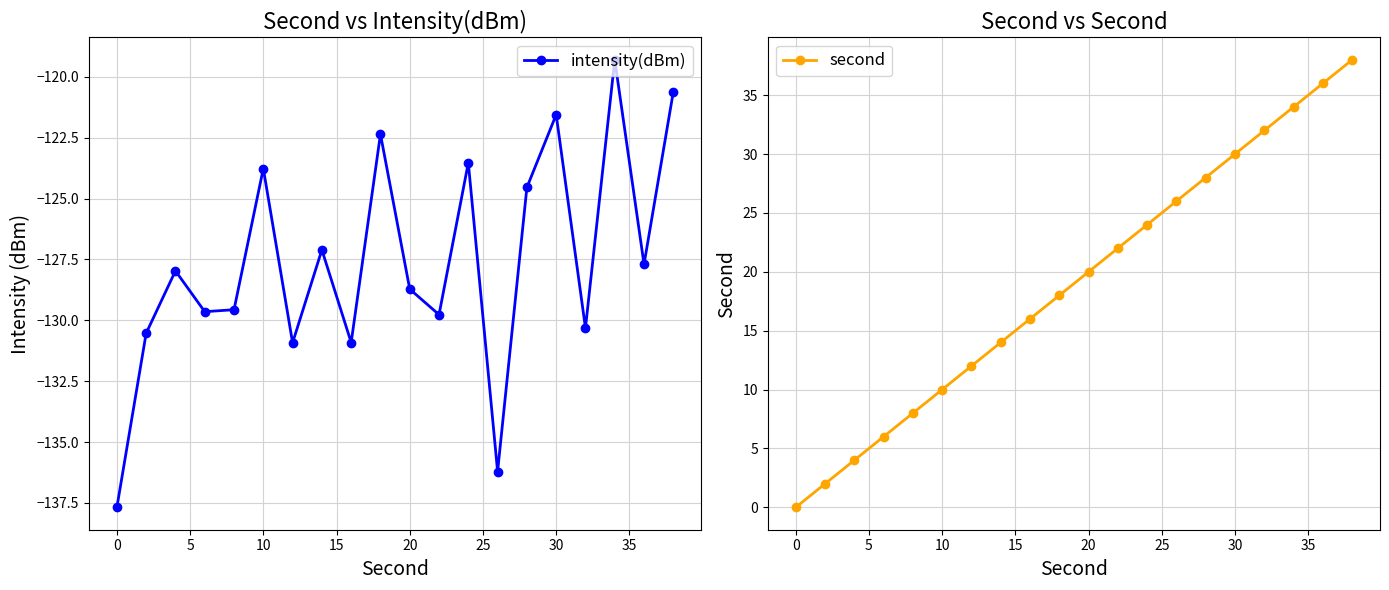

How many interior local valleys does the intensity(dBm) series have?

7